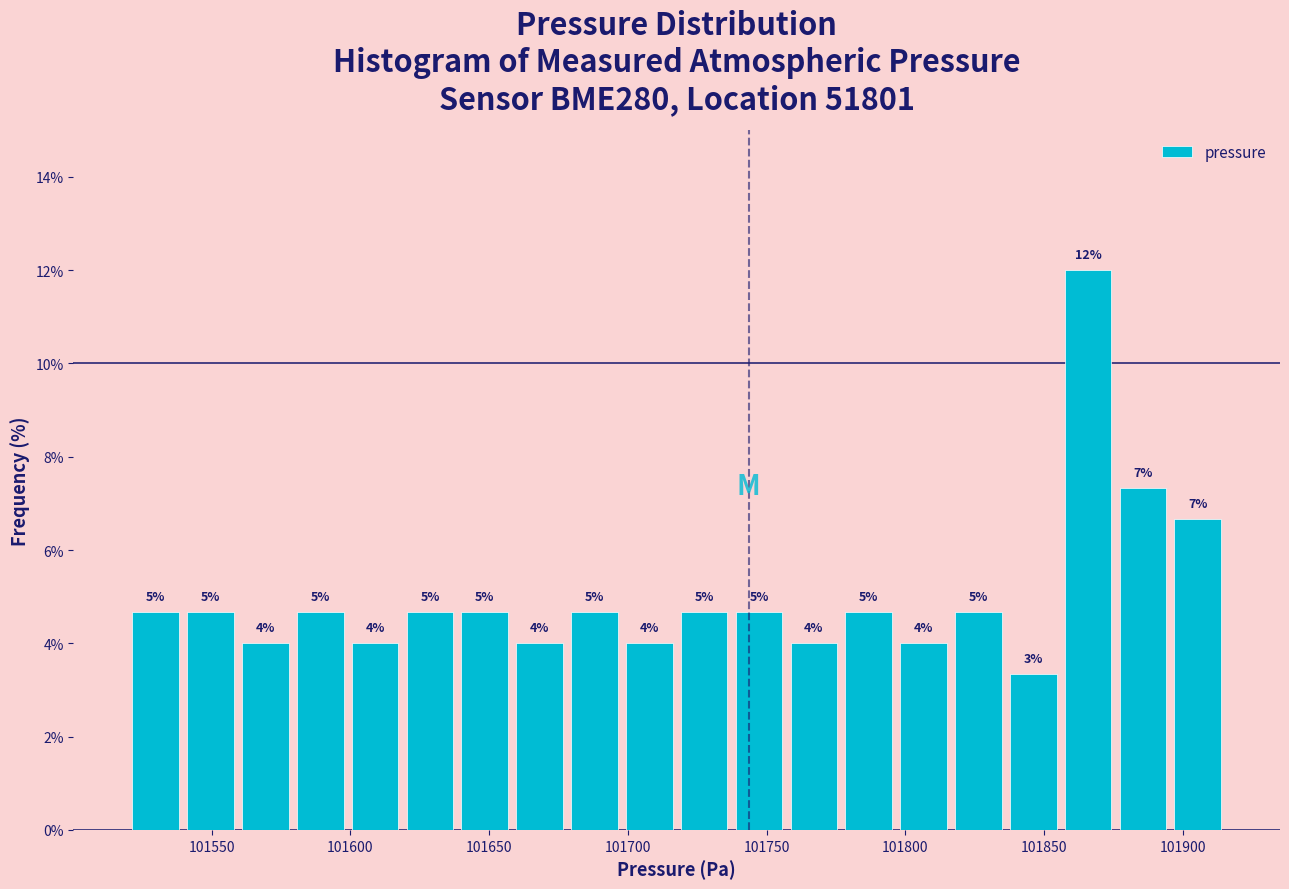

Read against the x-axis, roughly where is the centre of the tallest bar?

101865